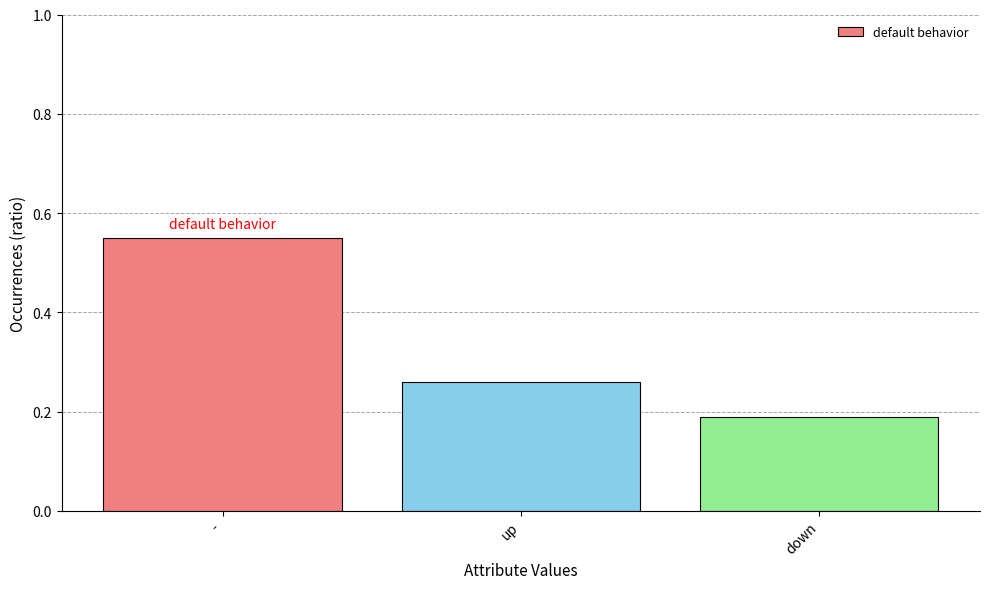

What is the label of the 1st bar from the left?

-